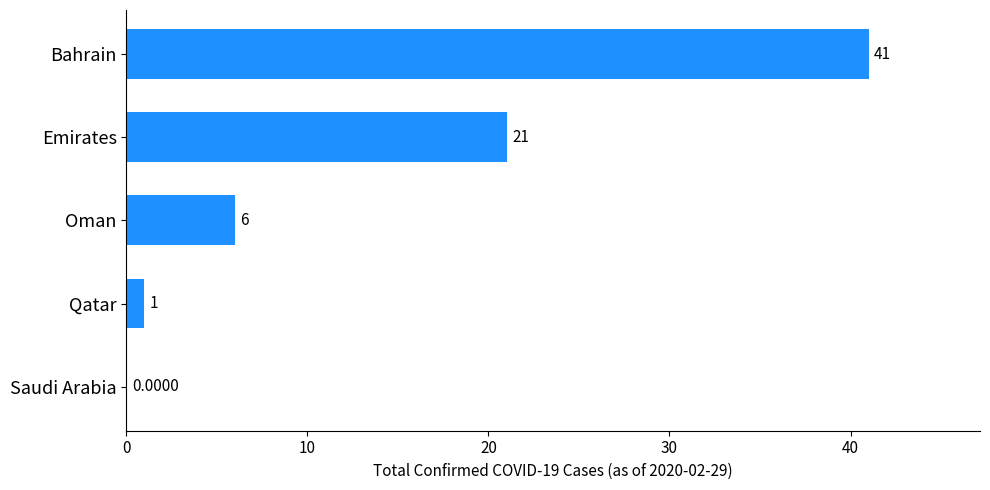

What is the maximum value shown in the chart?

41